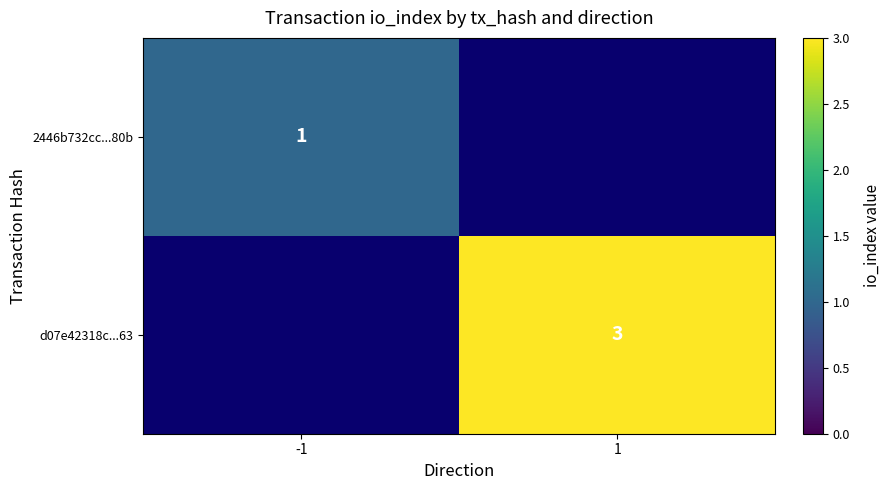

True or false: 2446b732cc...80b has a value of 0 at -1.

False